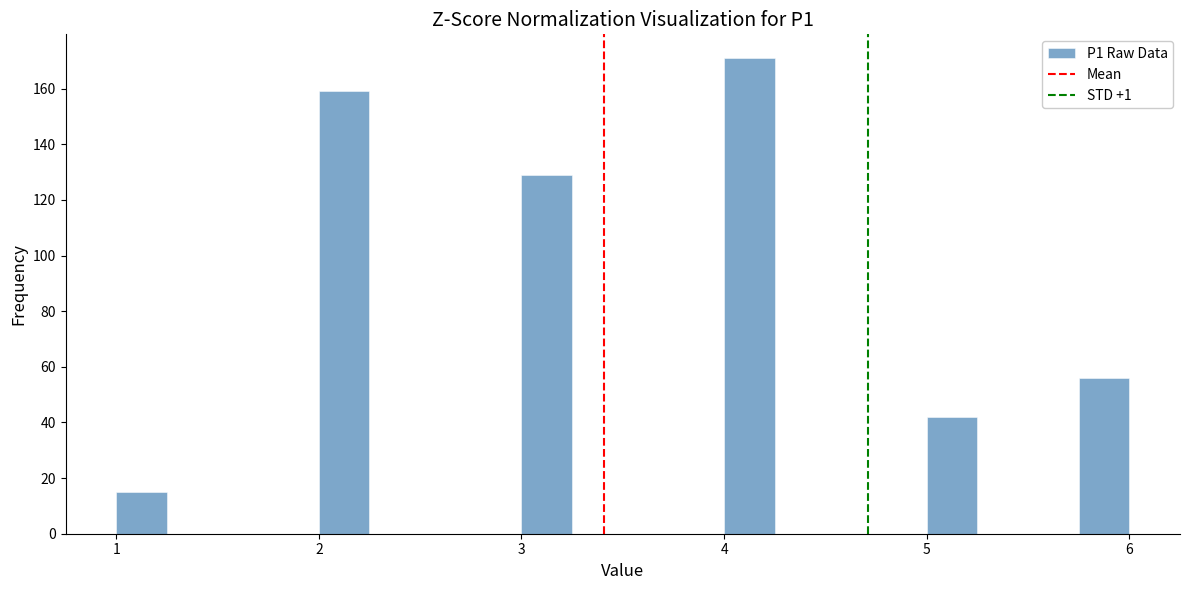

Around what value on the x-axis is the tallest bar? Give the approximate position of its centre, as read against the axis.

4.1